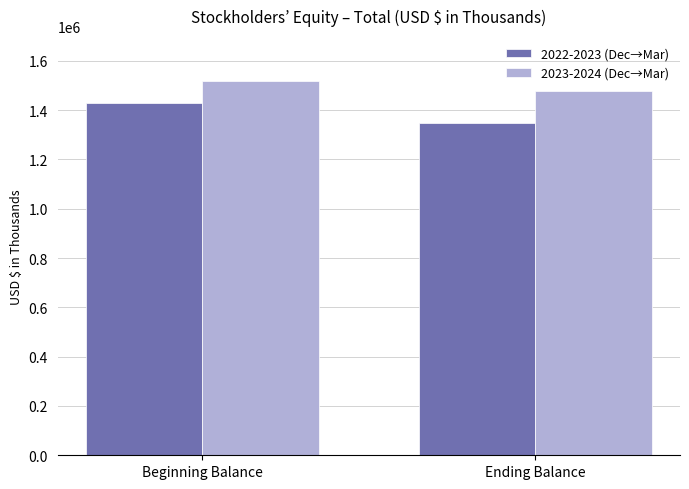

Between Beginning Balance and Ending Balance, which series saw the biggest shift?

2022-2023 (Dec→Mar)